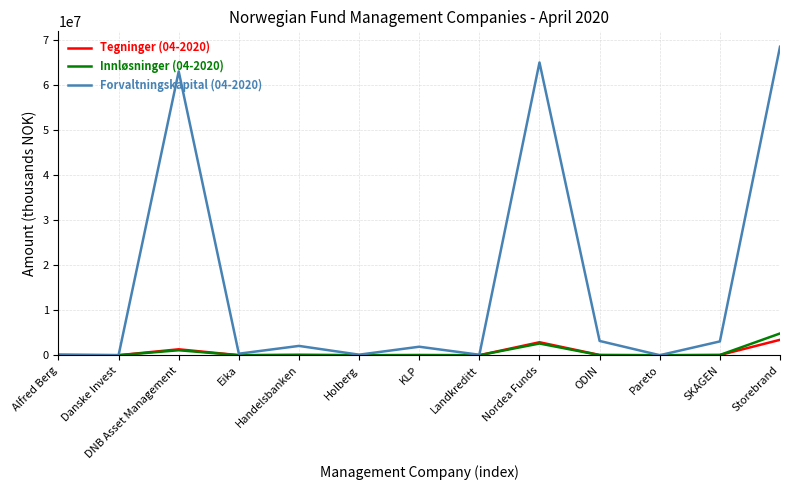

True or false: Forvaltningskapital (04-2020) has a value of 3060813.0 at SKAGEN.

True